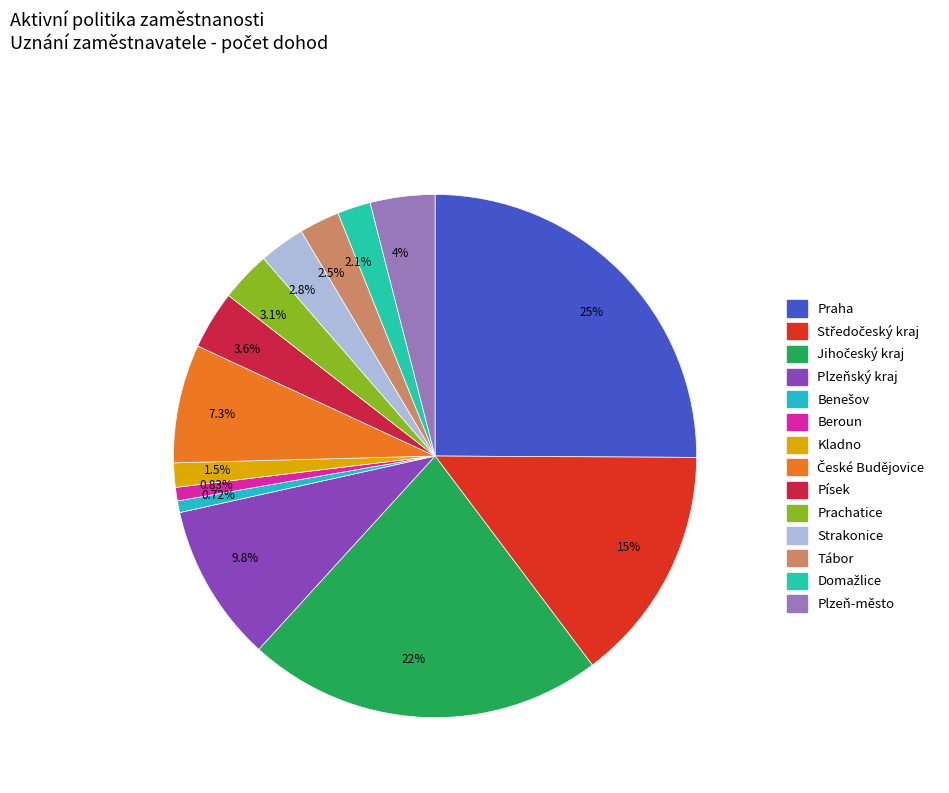

Is the sum of 3.6% and 22% greater than half?

No